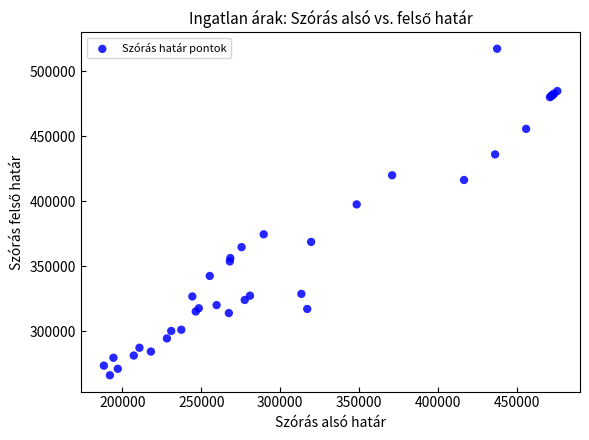

What Y value in the scatter plot is closest to 391722?

397570